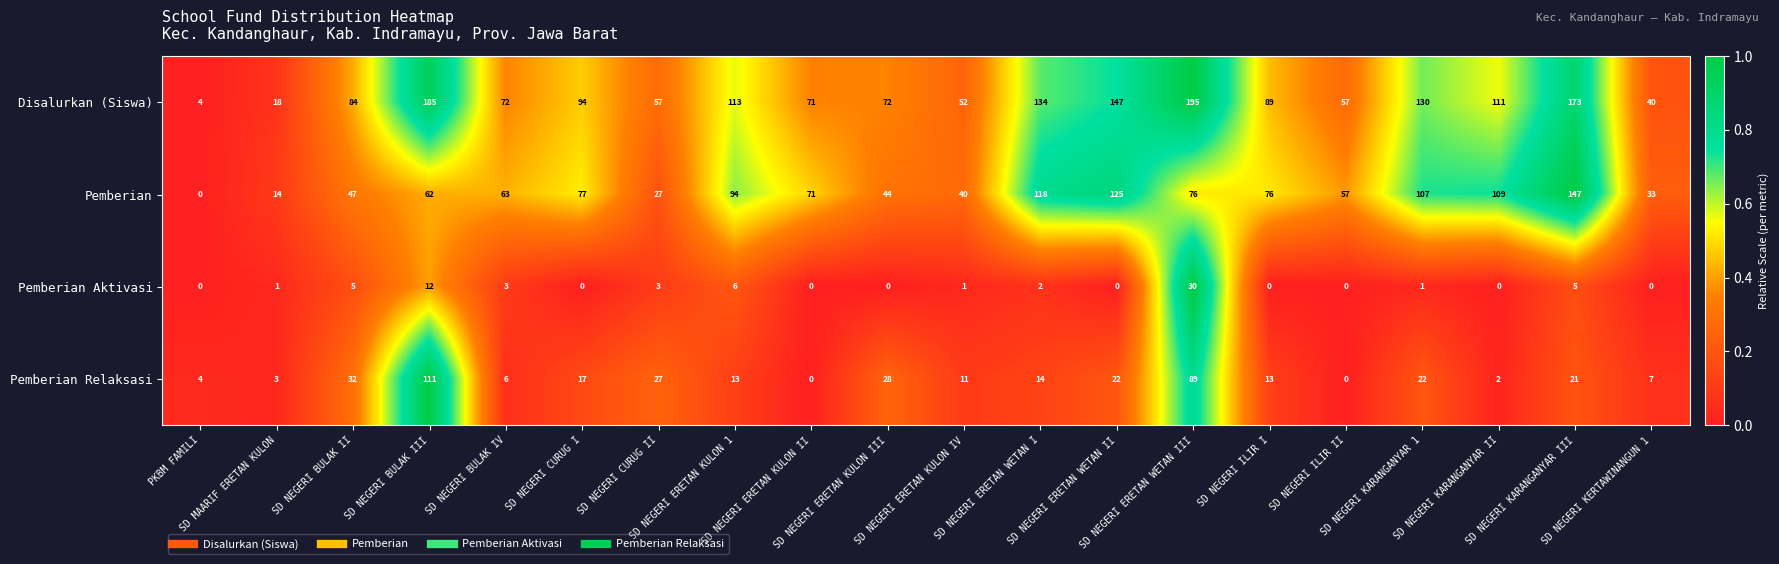

At which category is the sum across all series the highest?

SD NEGERI ERETAN WETAN III